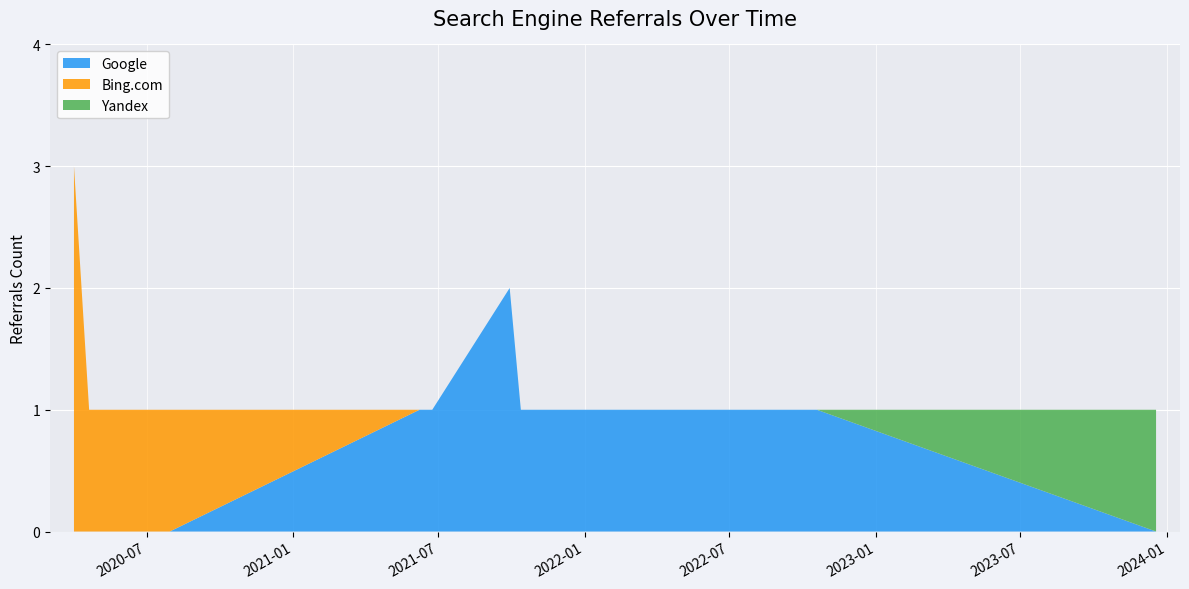

Reading left to right, transcribe all the data shown in this chart.

Google: 0	0	0	1	1	2	1	1	1	1	1	1	1	1	1	1	0
Bing.com: 3	1	1	0	0	0	0	0	0	0	0	0	0	0	0	0	0
Yandex: 0	0	0	0	0	0	0	0	0	0	0	0	0	0	0	0	1